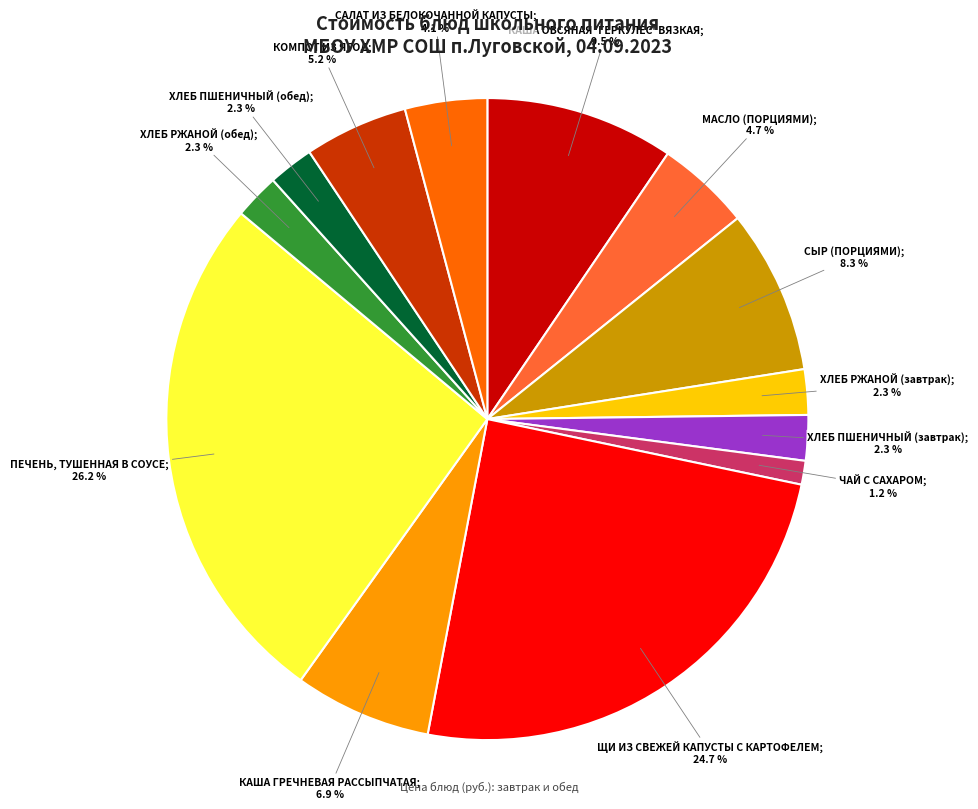

Does any single category account for the majority?

No